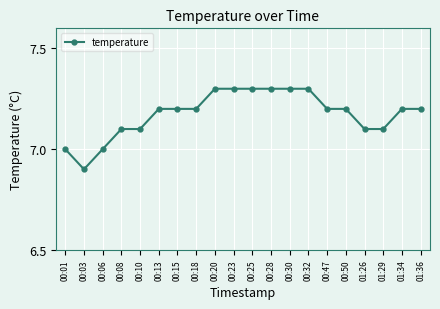

What is the change in value from 00:01 to 00:20?

+0.3